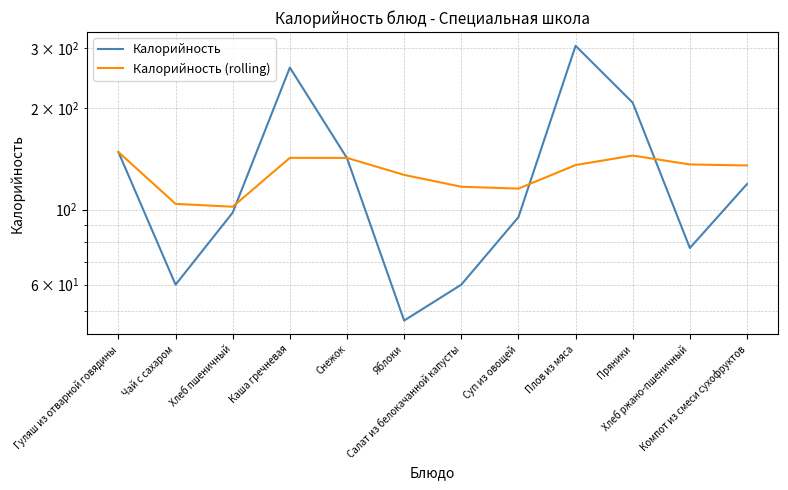

Where is the first local maximum for Калорийность (rolling)?

Каша гречневая